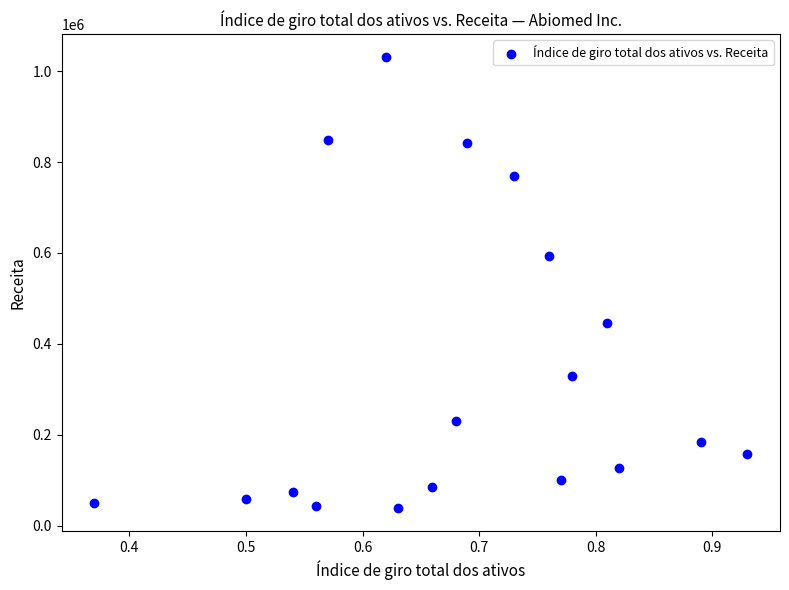

What is the range of Y values (max minus min)?

993537